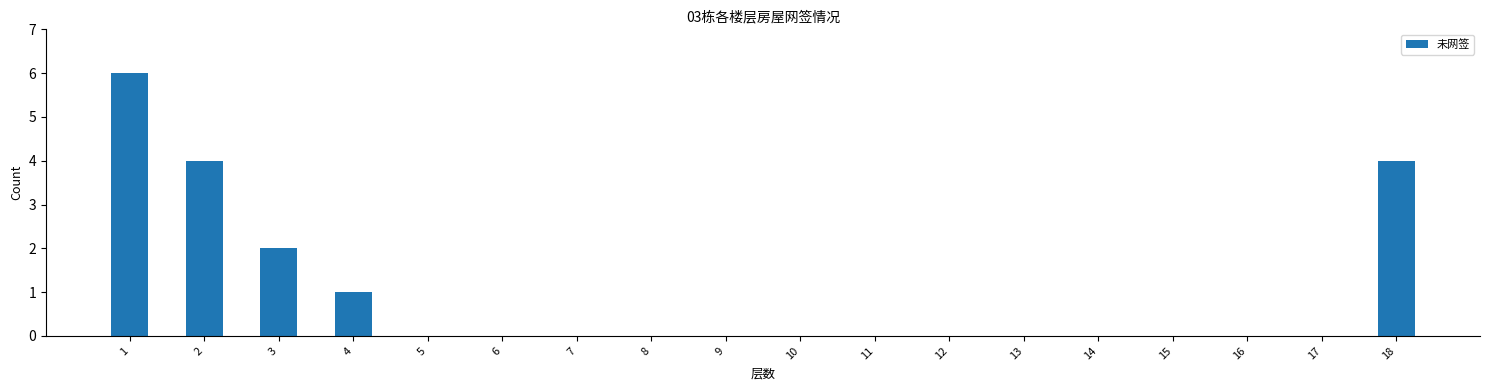

Reading left to right, extract all data points from this chart.

6	4	2	1	0	0	0	0	0	0	0	0	0	0	0	0	0	4